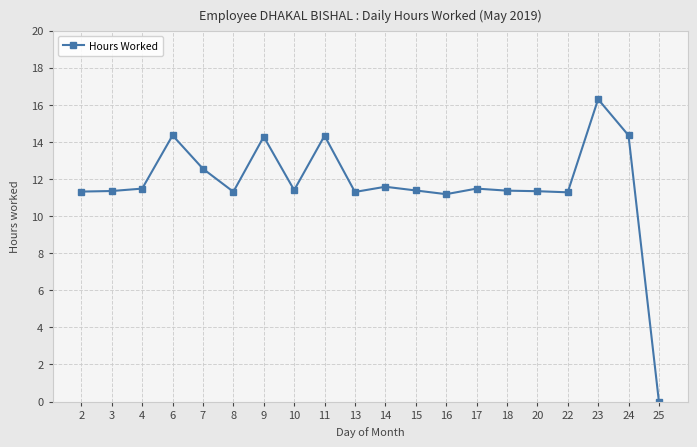

What is the maximum value shown in the chart?

16.3